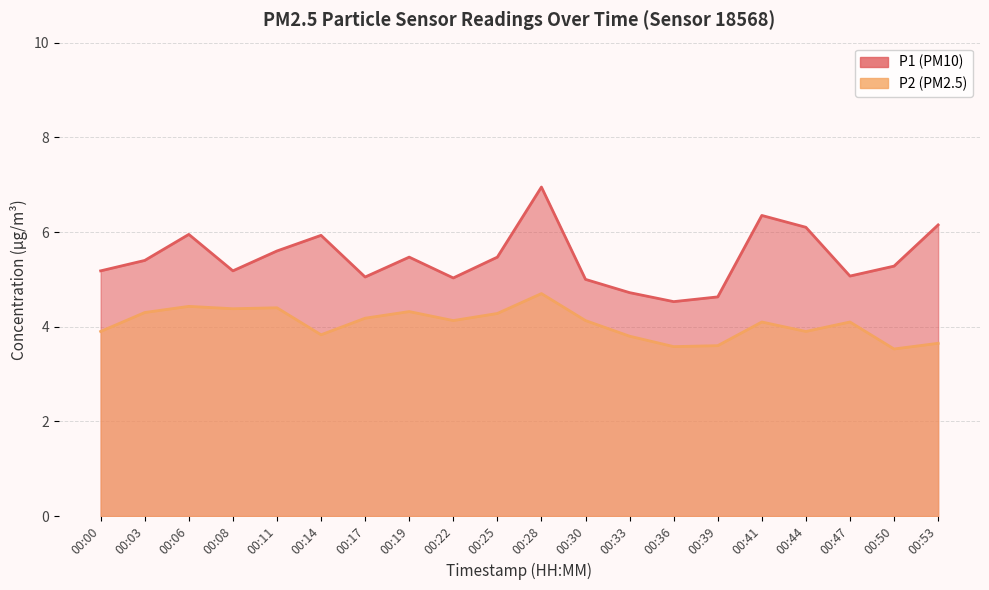

The value of P2 at 00:11 is 6.9. True or false?

False